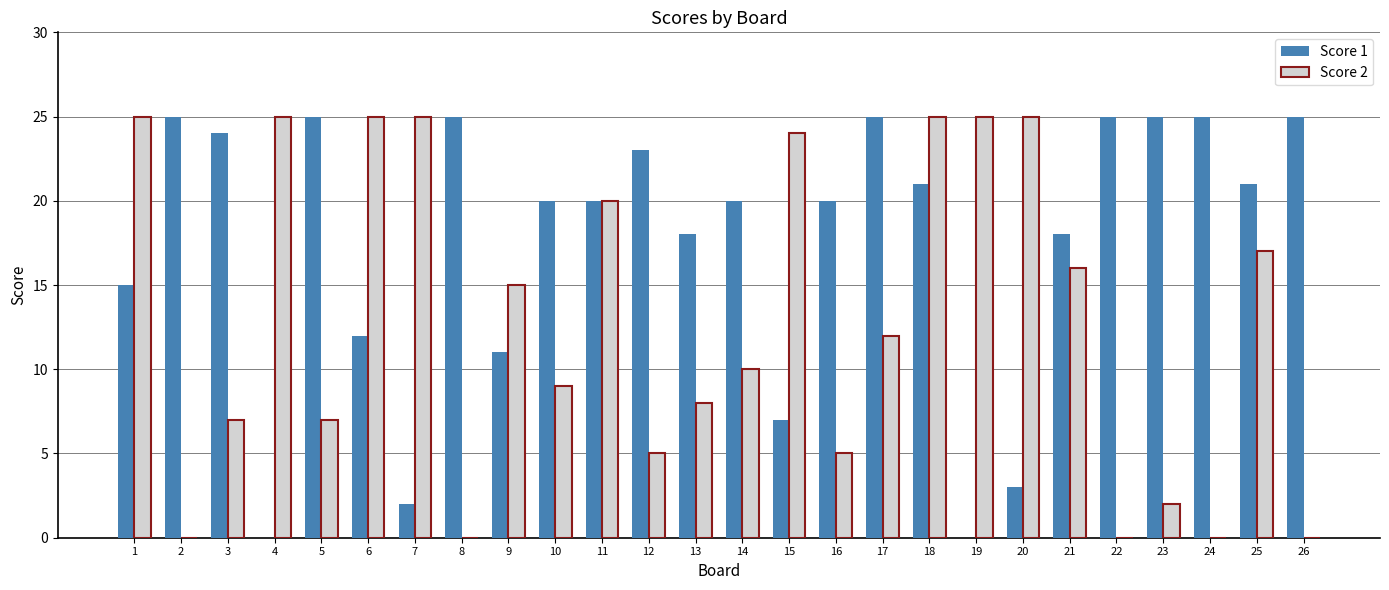

Is it true that Score 2 equals 25 at 6?

True